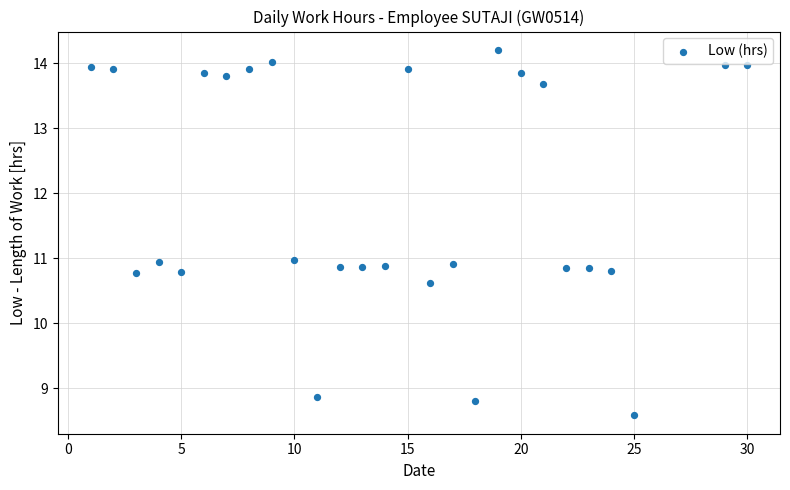

What is the range of Y values (max minus min)?

5.6